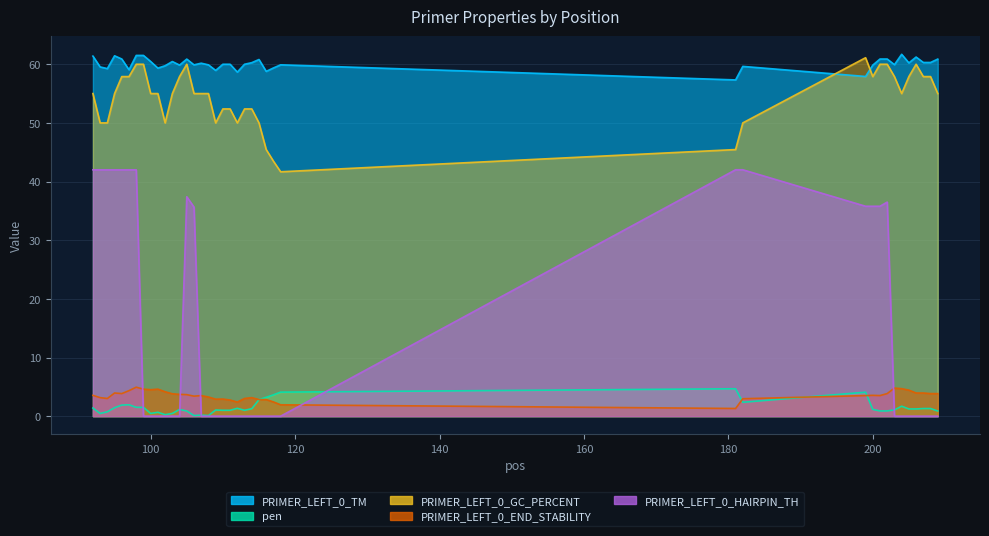

Count the number of categories in the chart.

40